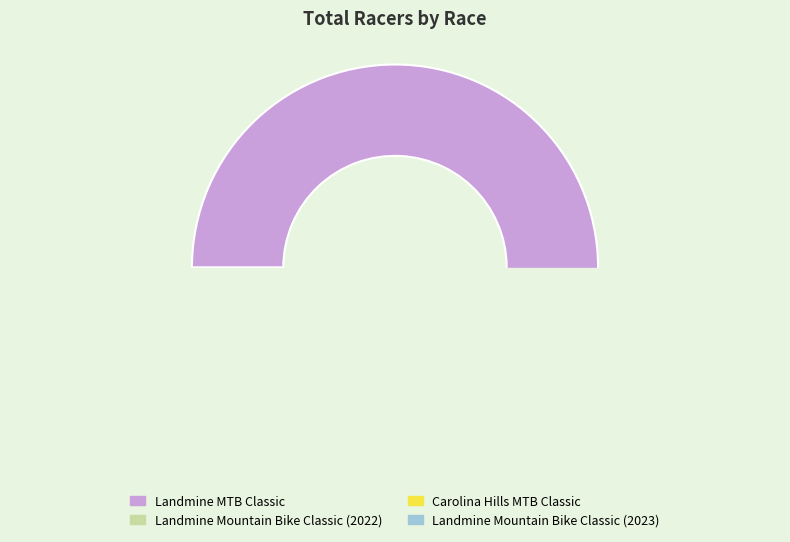

Count the number of slices in the pie.

4